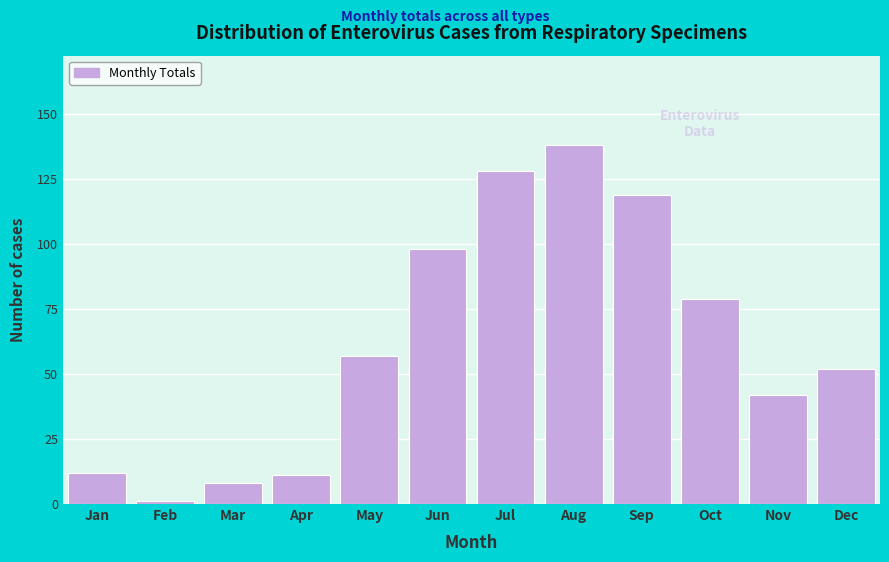

Reading right to left, what are all the values shown in this chart?

52	42	79	119	138	128	98	57	11	8	1	12